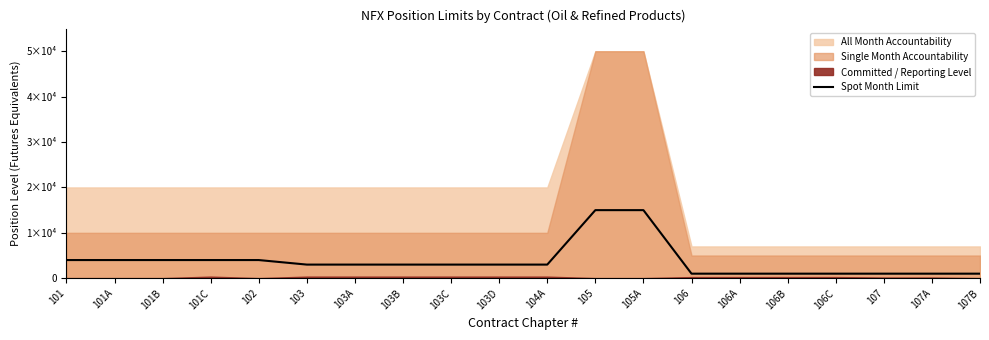

How many values exceed 3000?

7